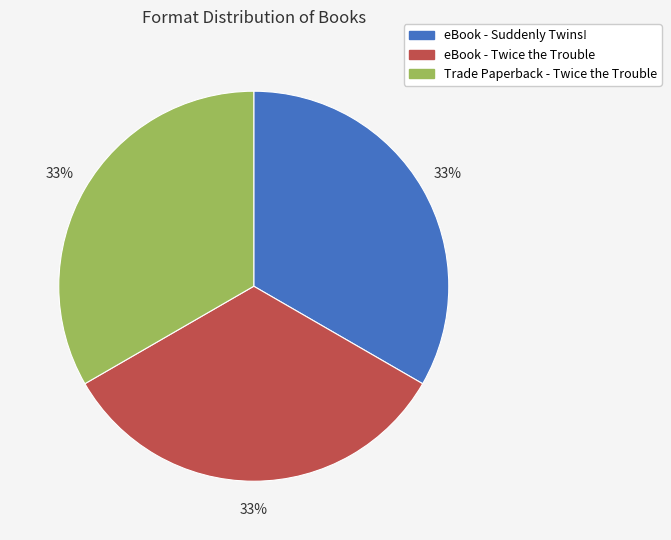

Is there any slice that represents more than half of the pie?

No